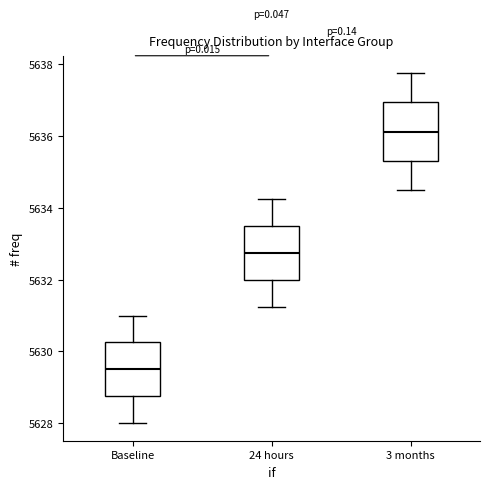

Reading left to right, read every box against the y-axis: the position of its median line, the range the box covers, and the ends of its whiskers. The values are not printed on the chart, so give them approximately, as read against the axis.

Baseline: median 5629.6, box 5628.8 to 5630.2, whiskers 5628.0 to 5631.0
24 hours: median 5632.8, box 5632.0 to 5633.6, whiskers 5631.2 to 5634.2
3 months: median 5636.2, box 5635.4 to 5637.0, whiskers 5634.6 to 5637.8